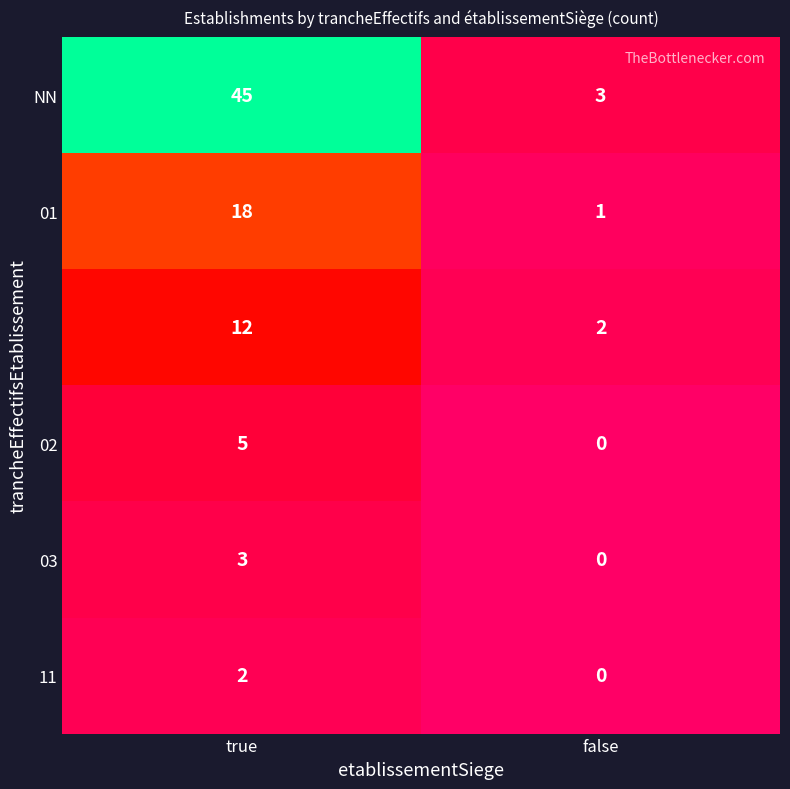

At which category is the sum across all series the highest?

true